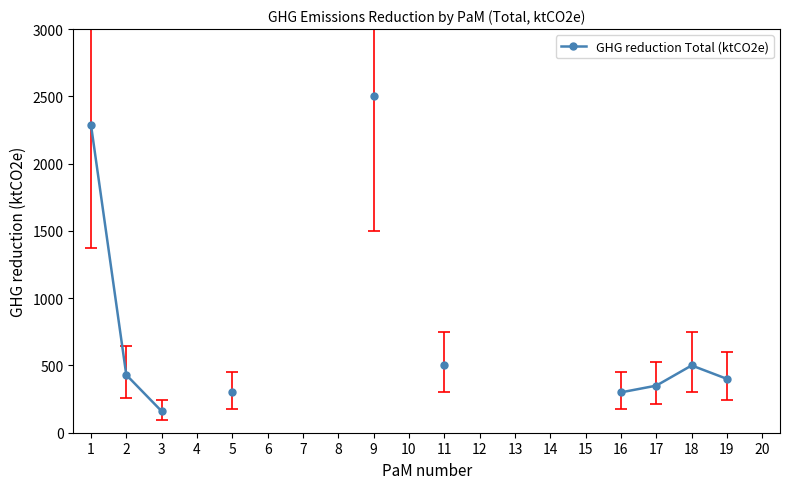

How many data points does each series have?

20